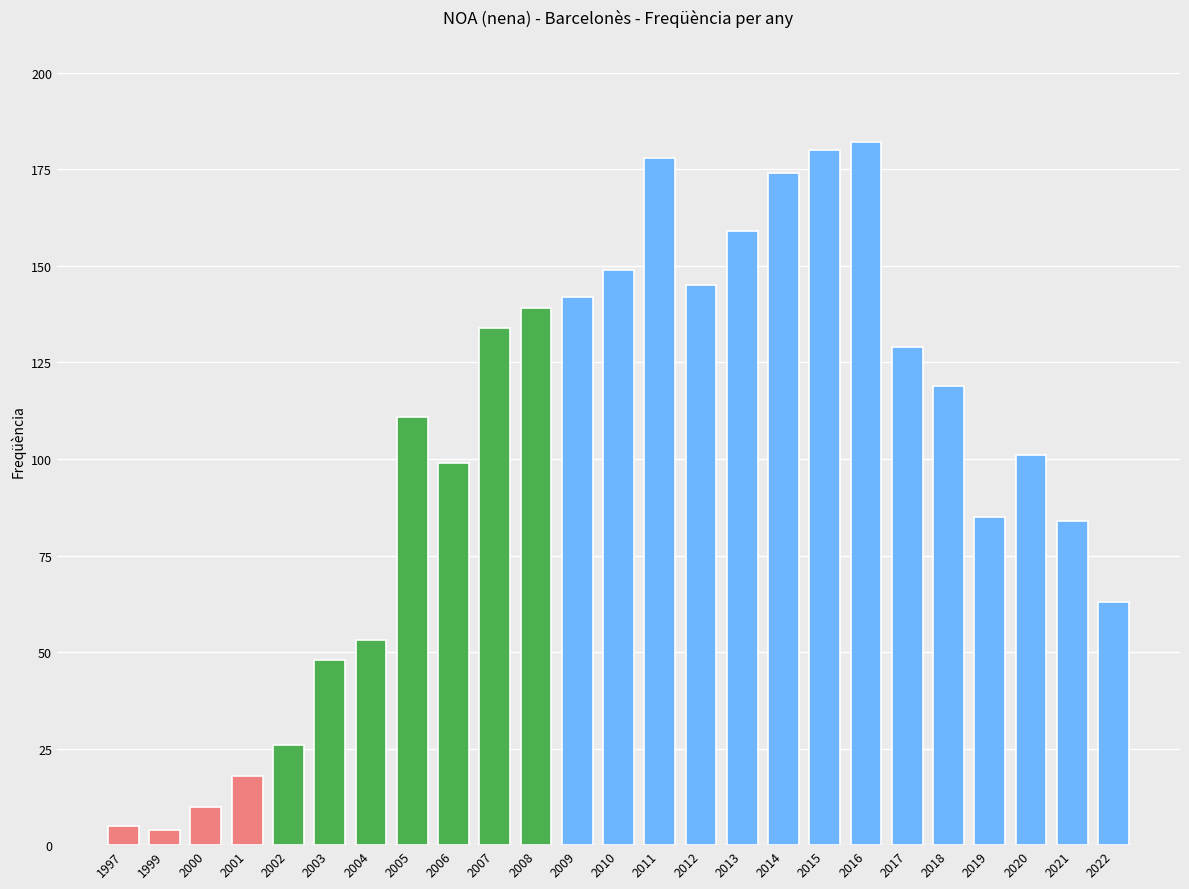

How many data points are less than 111?

12